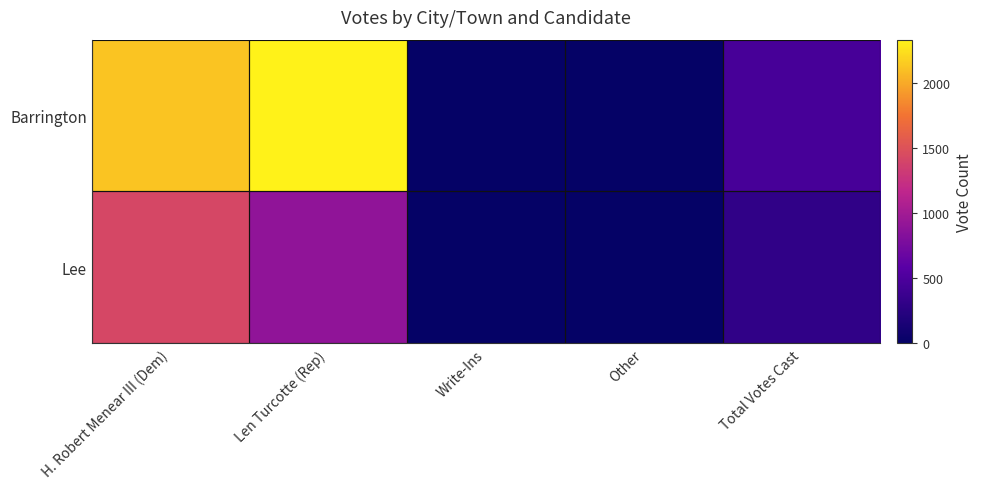

What is the spread (max minus min) of values at H. Robert Menear III (Dem)?

706